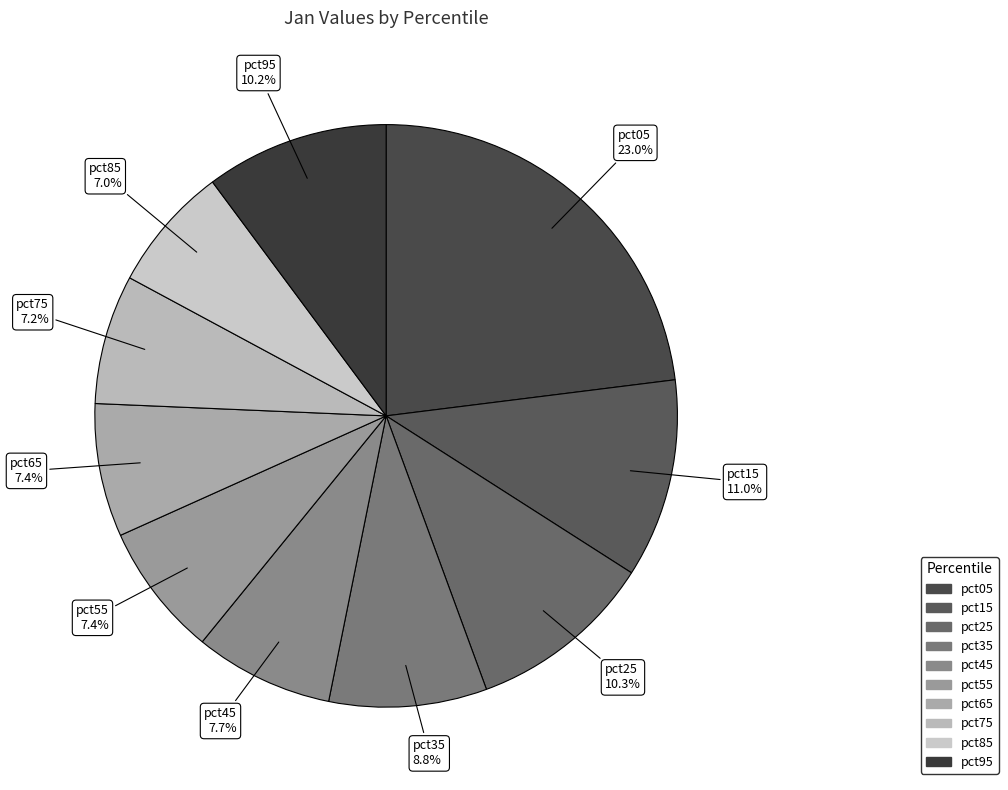

What is the largest slice in the pie chart?

pct05